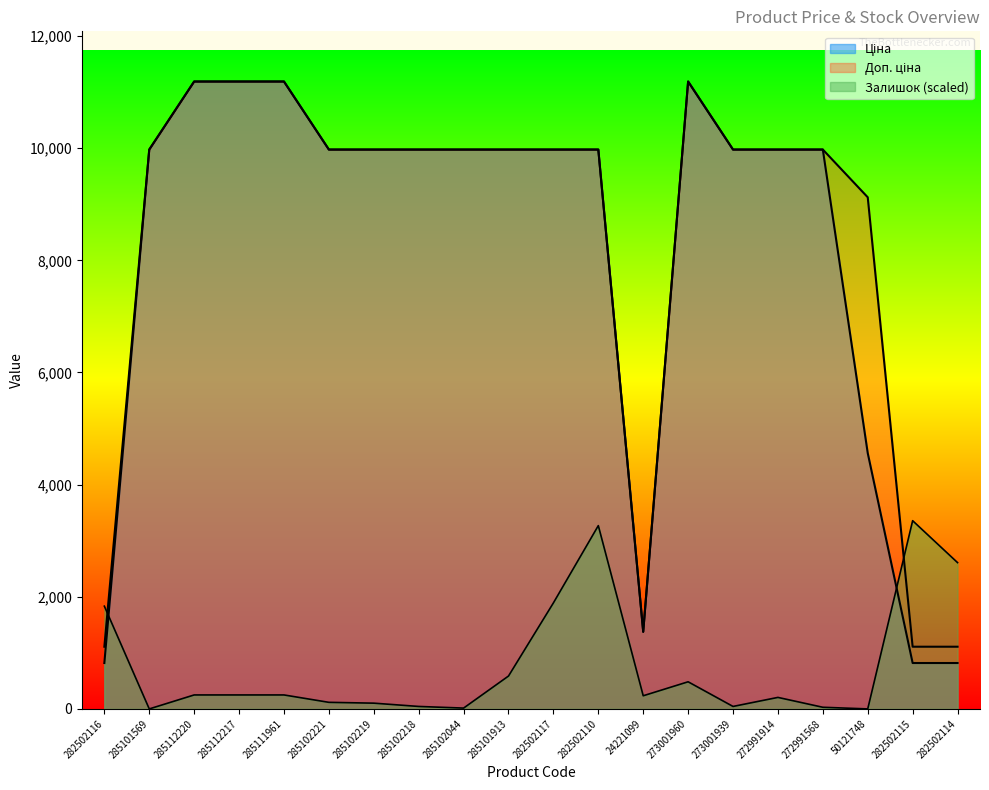

Rank the categories by Залишок value from highest to lowest.

282502115, 282502110, 282502114, 282502117, 282502116, 285101913, 273001960, 285112220, 285112217, 285111961, 24221099, 272991914, 285102221, 285102219, 285102218, 273001939, 272991568, 285102044, 285101569, 50121748